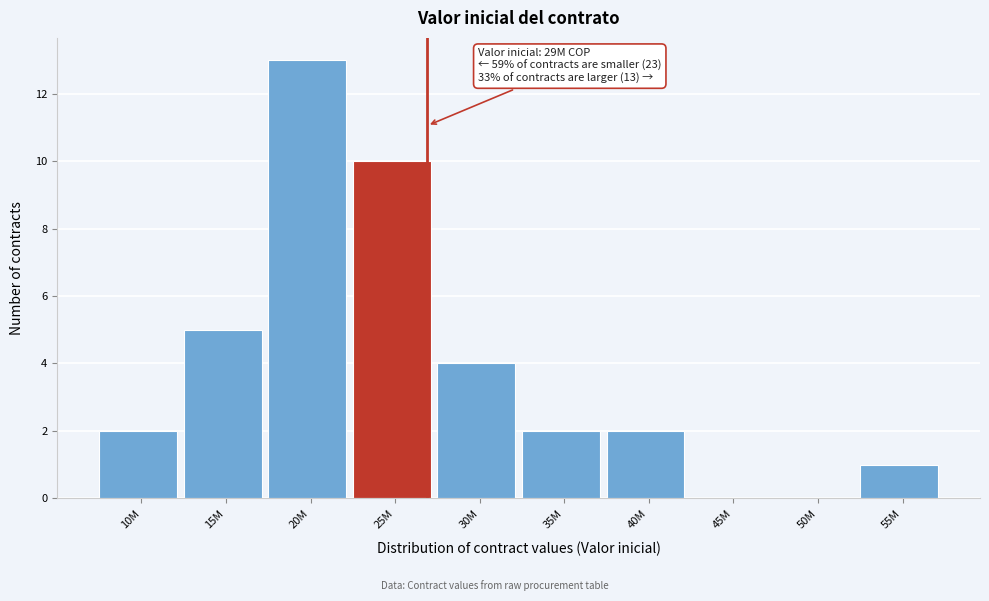

Reading right to left, what are all the values shown in this chart?

55M=1	50M=0	45M=0	40M=2	35M=2	30M=4	25M=10	20M=13	15M=5	10M=2